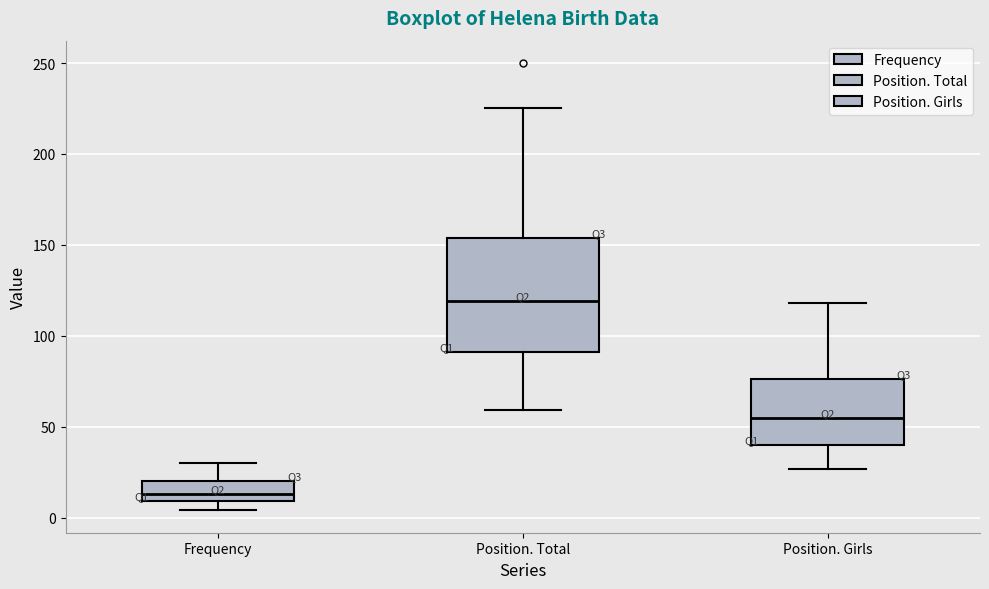

Where is the upper edge of the box for Position. Total on the y-axis? The values are not printed on the chart, so give them approximately, as read against the axis.

155